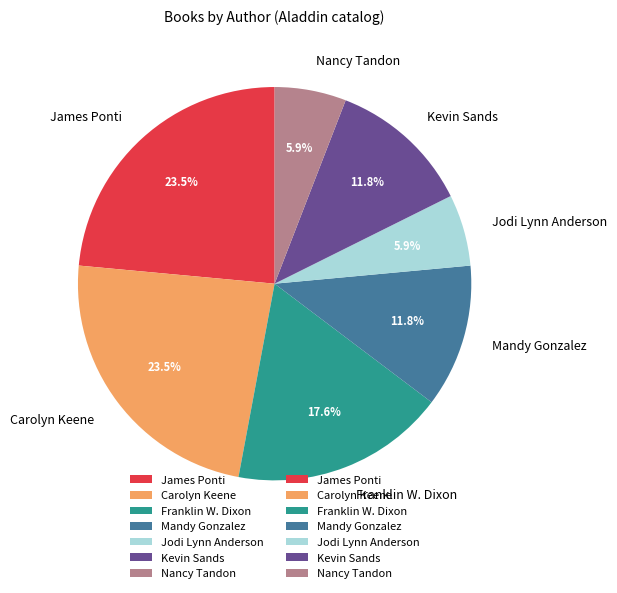

To the nearest percent, what is the average slice percentage?

14%